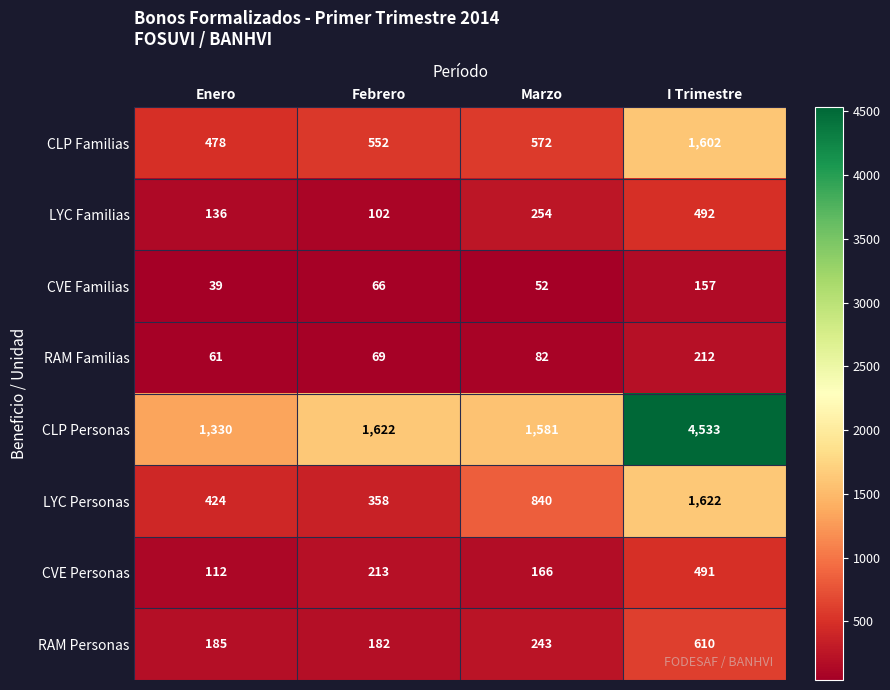

Which series has the widest spread of values?

CLP Personas